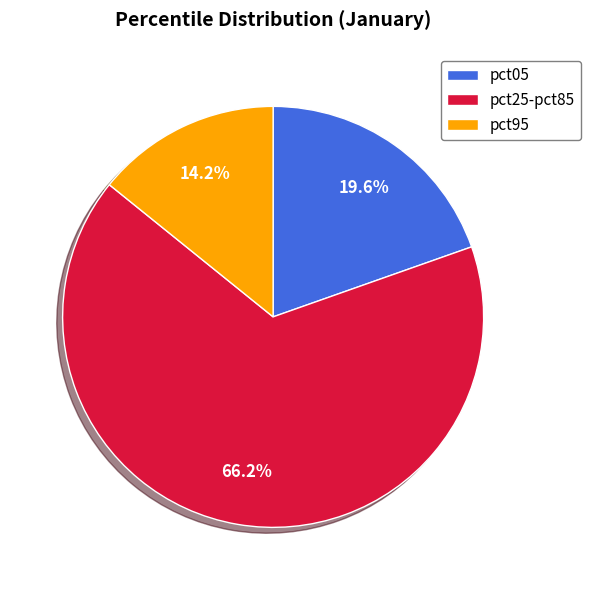

What percentage is the pct05 slice, to the nearest percent?

20%